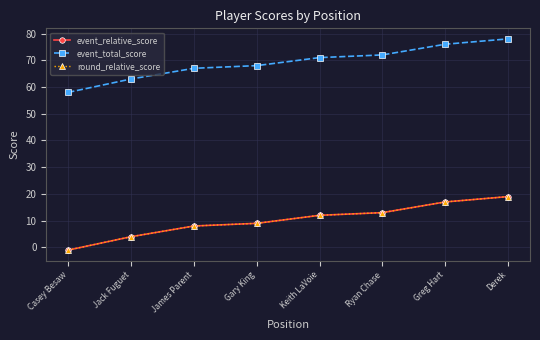

At Ryan Chase, list the series in order from largest to smallest.

event_total_score, event_relative_score, round_relative_score